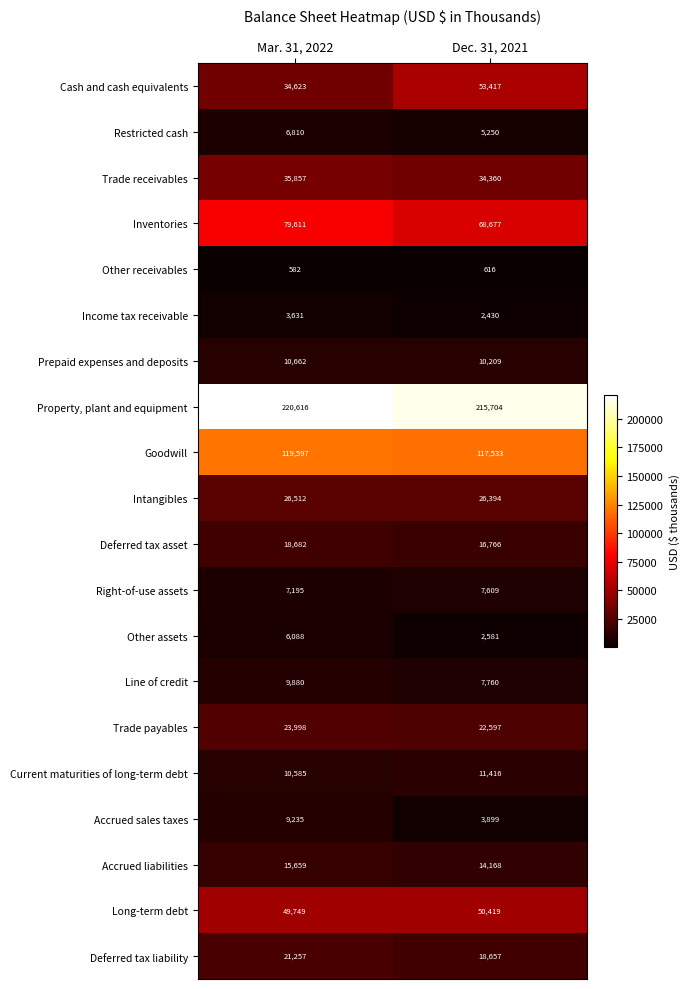

At which label is Trade receivables closest to 35108?

Dec. 31, 2021